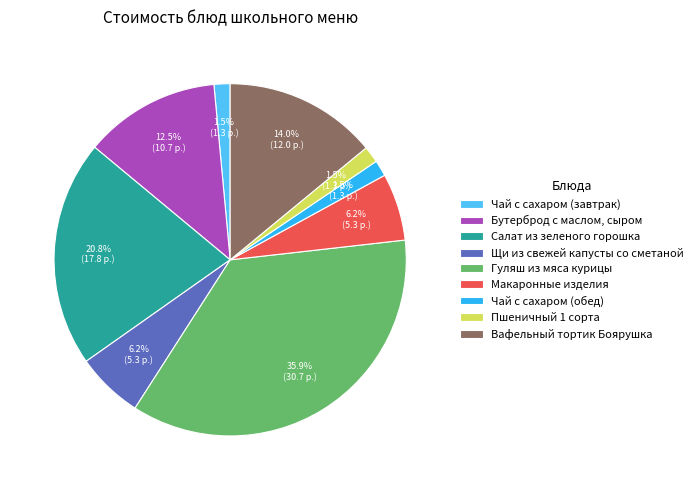

How many slices are in this pie chart?

9